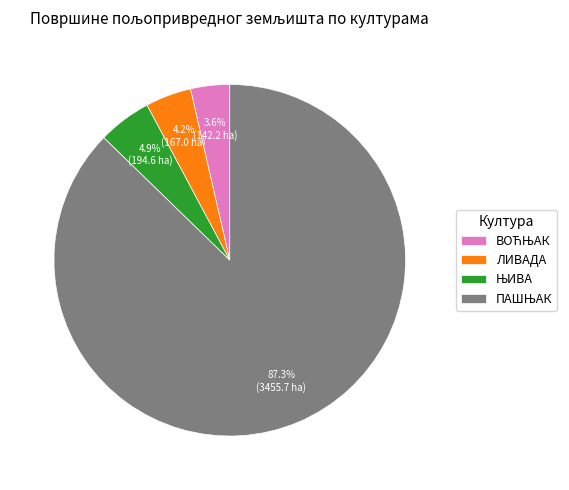

Is there any slice that represents more than half of the pie?

Yes